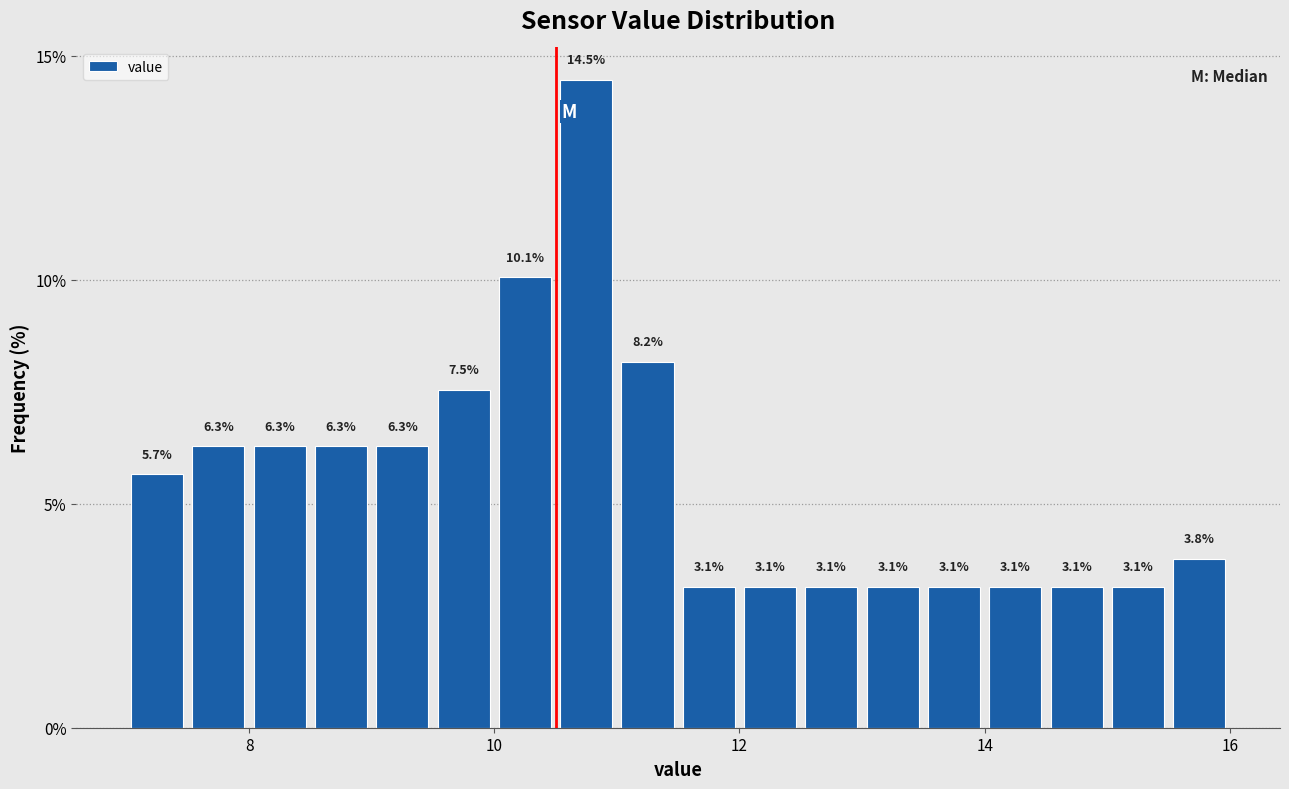

Read against the x-axis, roughly where is the centre of the tallest bar?

10.8